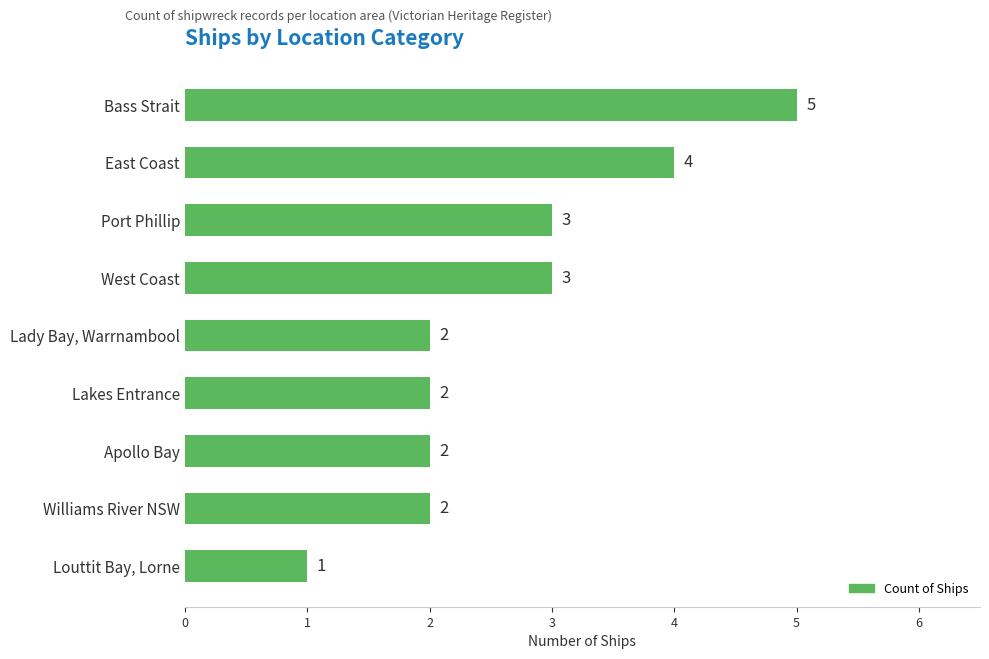

Reading top to bottom, what are all the values shown in this chart?

5	4	3	3	2	2	2	2	1